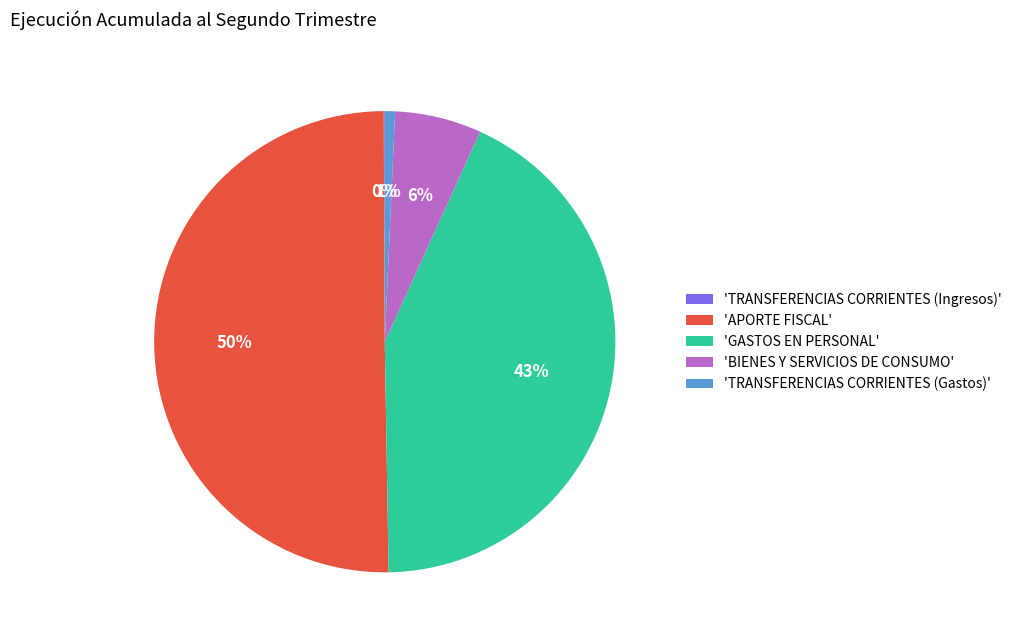

Is it true that 'GASTOS EN PERSONAL' is 52% of the pie?

False